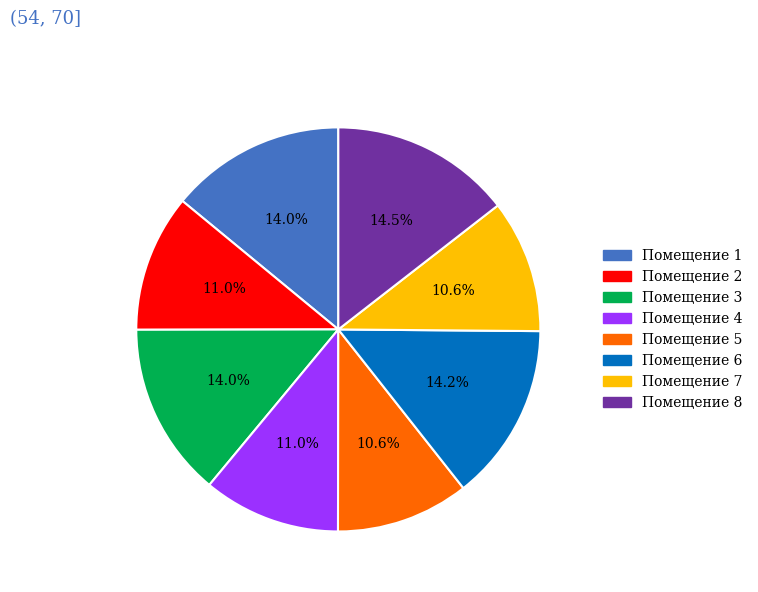

Is there a majority slice in this chart?

No